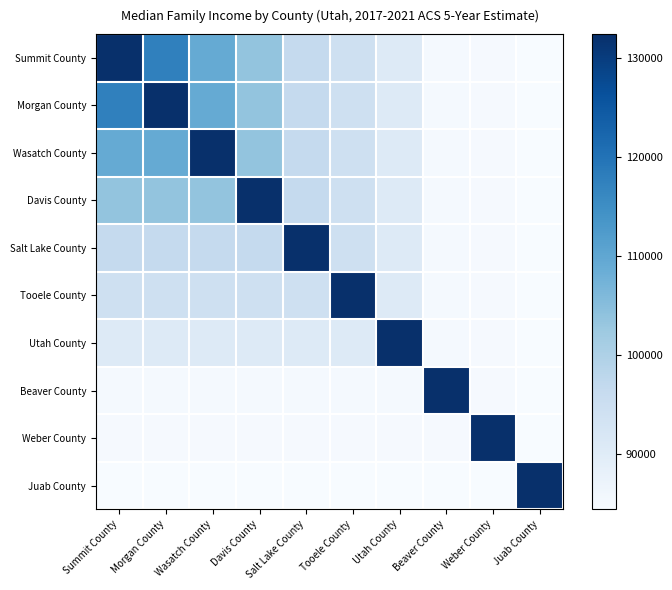

Which series has the largest total across all categories?

Summit County